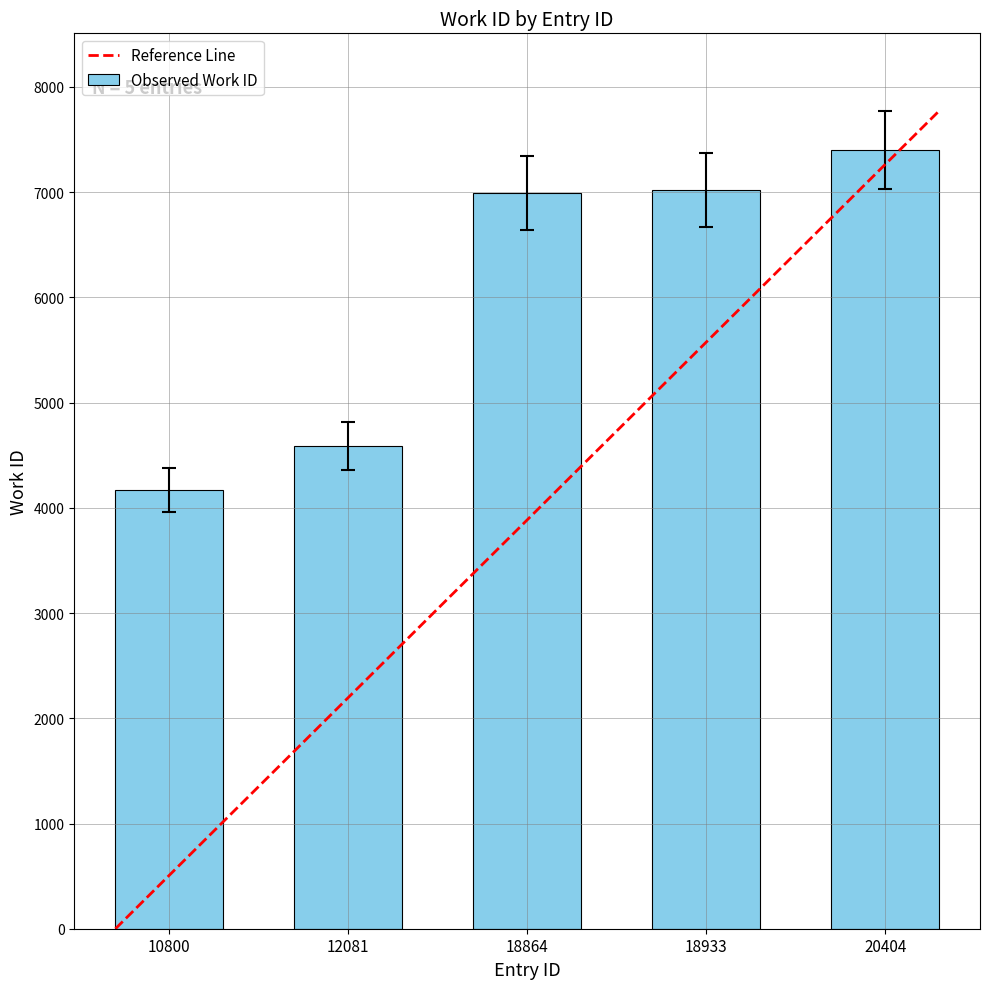

Approximately how many times larger is the value at 12081 compared to 18933?

0.7